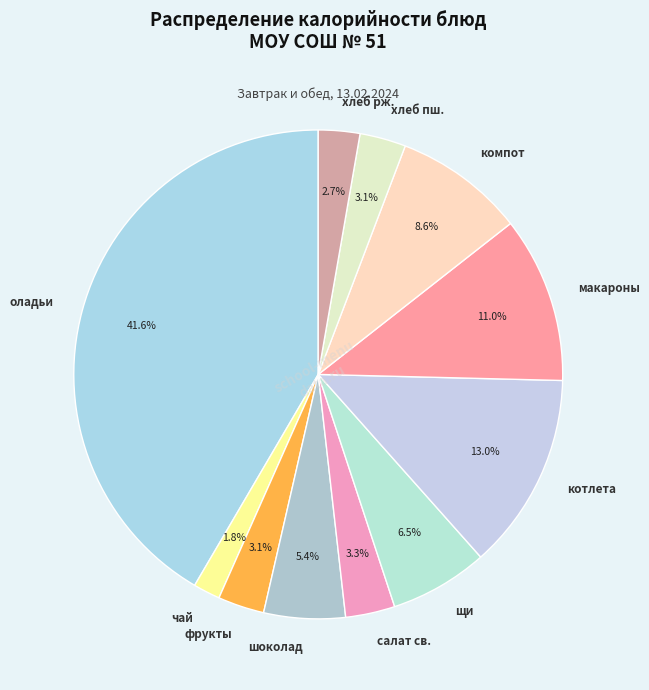

What portion of the pie excludes хлеб рж.?

97.3%